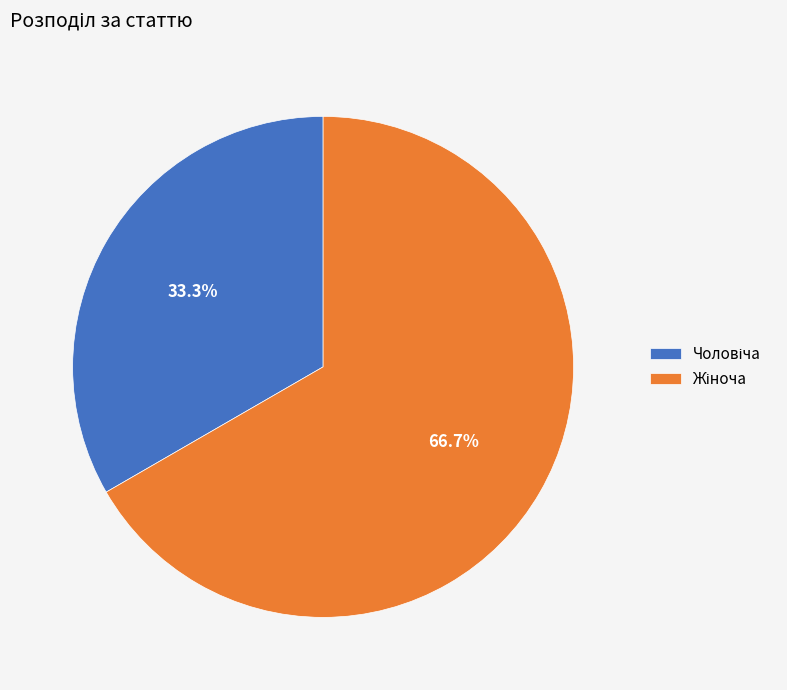

Is there a majority slice in this chart?

Yes